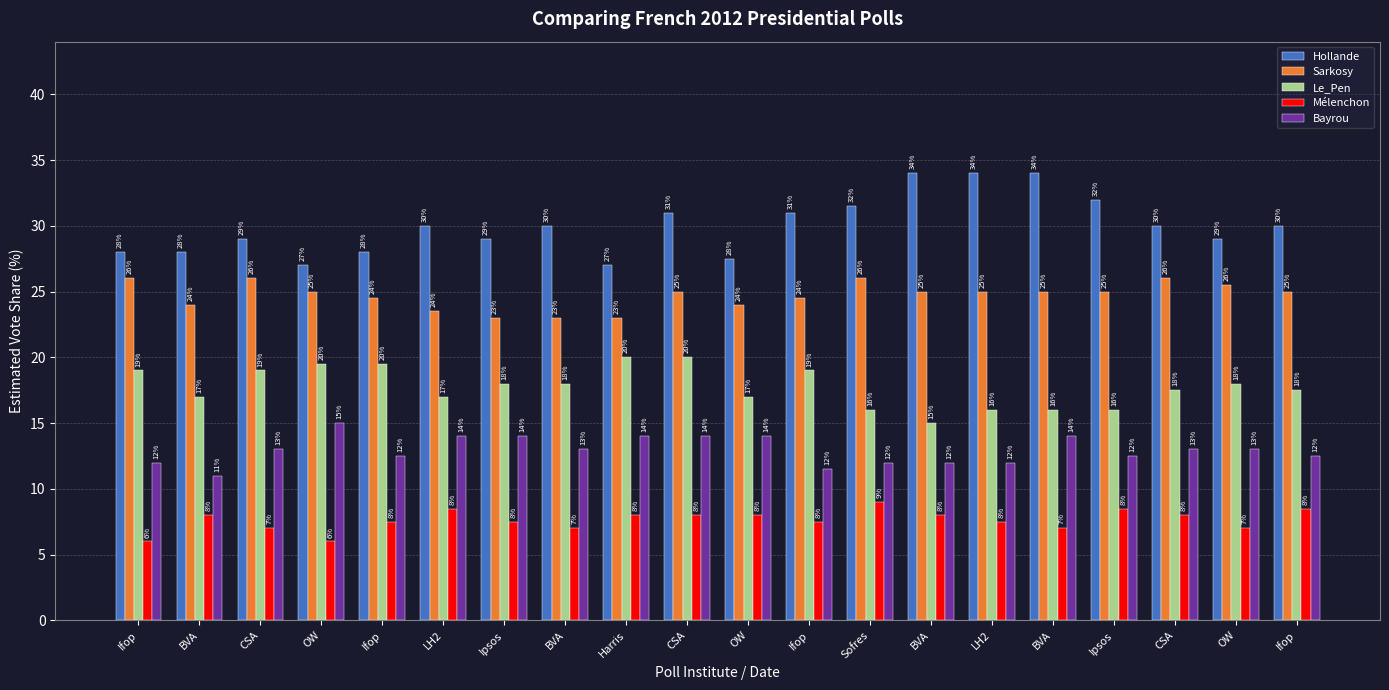

Are the bars grouped side by side (vs. stacked)?

Yes